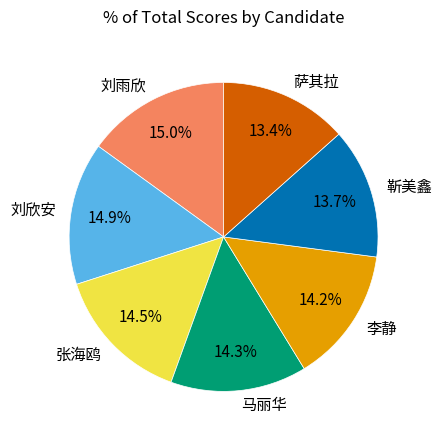

Between 李静 and 刘欣安, which is larger?

刘欣安